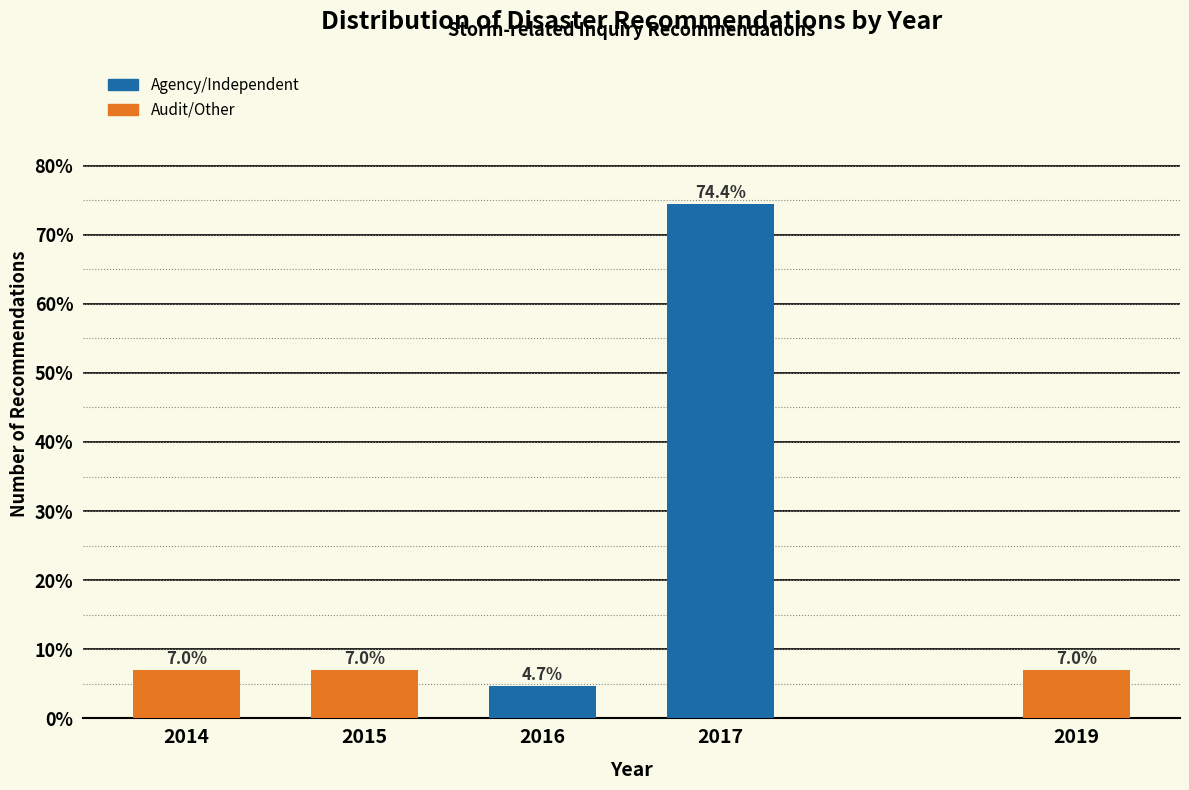

Reading left to right, list all the values displayed in this chart.

7.0	7.0	4.7	74.4	7.0